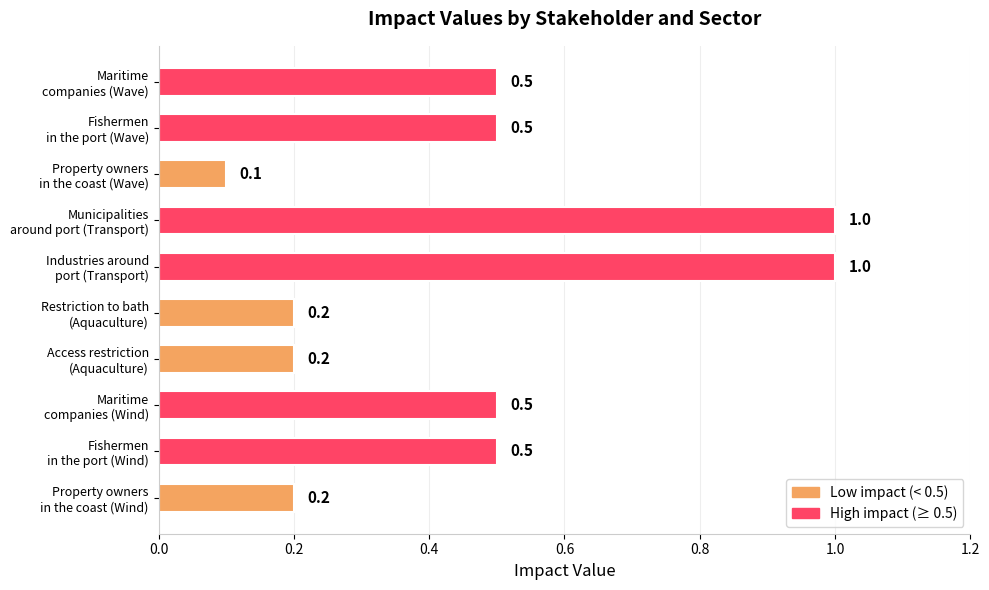

What is the maximum value shown in the chart?

1.0